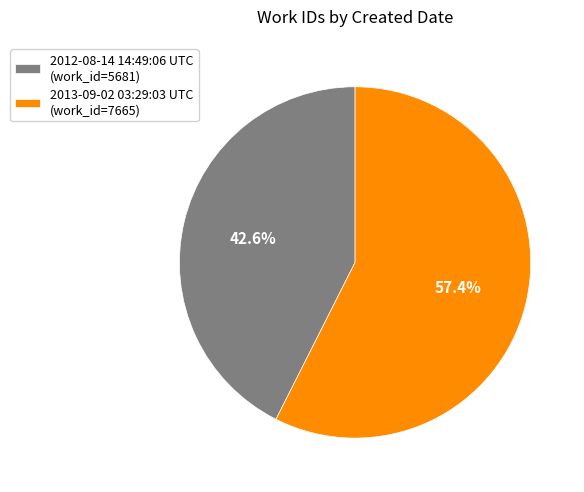

Between 2012-08-14 14:49:06 UTC and 2013-09-02 03:29:03 UTC, which is larger?

2013-09-02 03:29:03 UTC